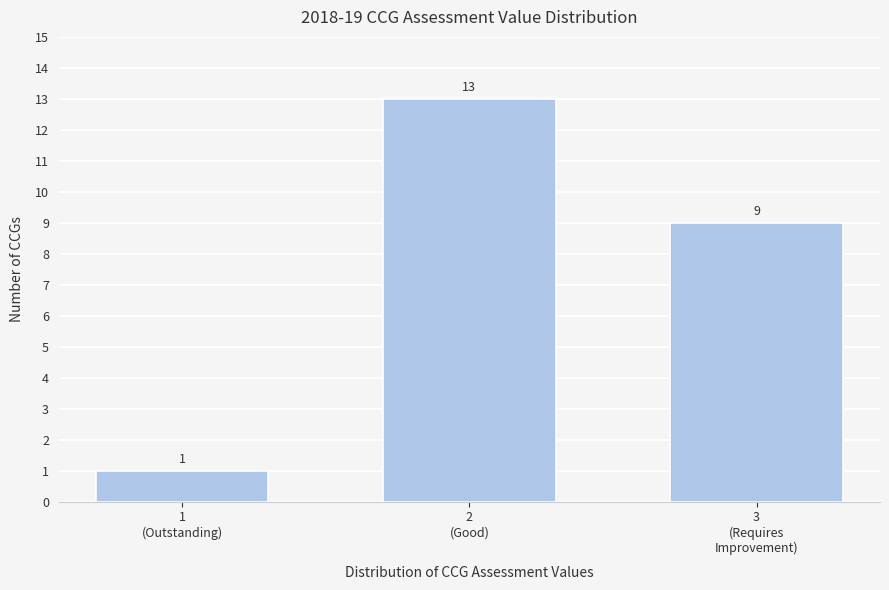

Reading right to left, list all the values displayed in this chart.

9	13	1